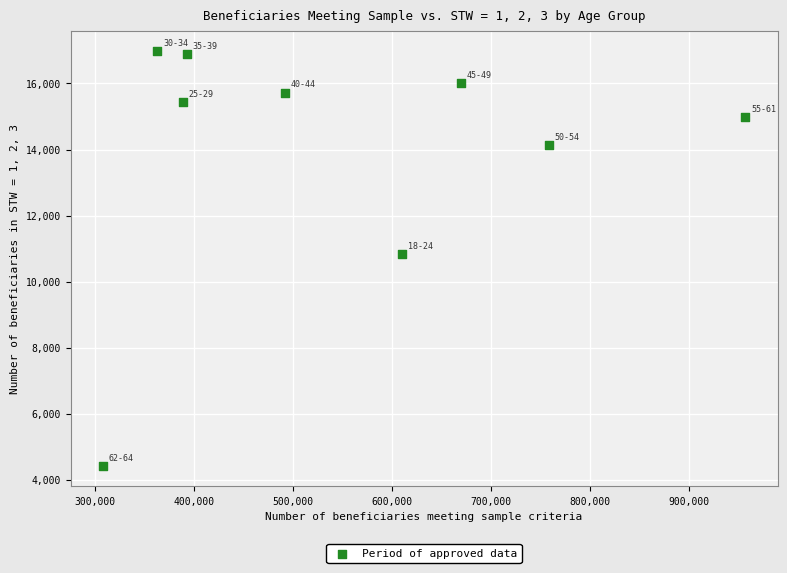

What is the range of Y values (max minus min)?

12548